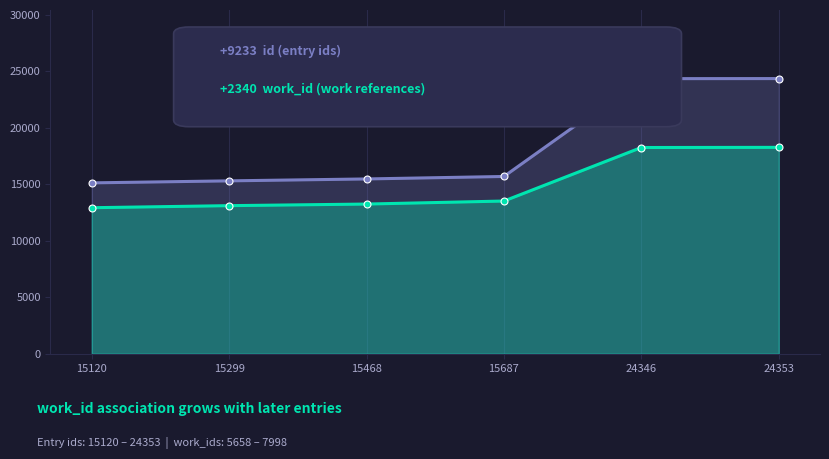

How many lines are shown in the chart?

2